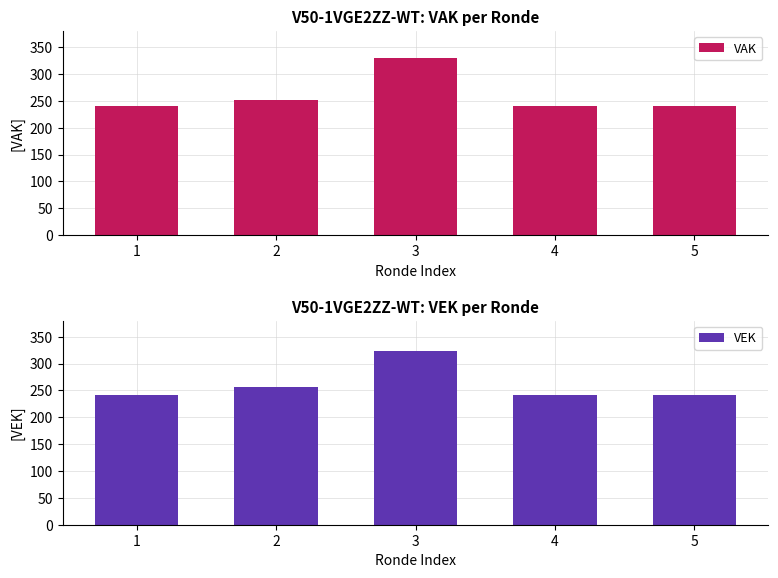

What value does the VEK series have at 4?

241